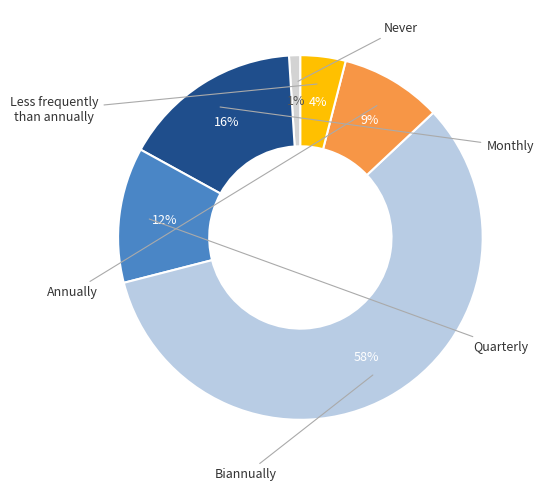

How many segments does this pie chart have?

6